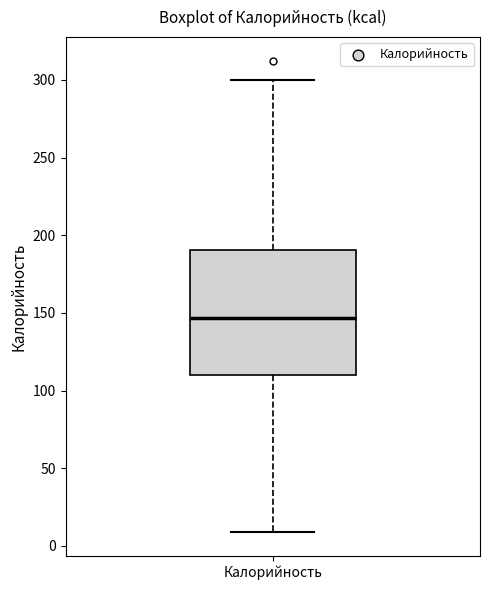

Transcribe this box plot: give where the median line is, the range the box spans, and where the two whiskers end, as read against the y-axis. The values are not printed on the chart, so give them approximately, as read against the axis.

median 145, box 110 to 190, whiskers 10 to 300